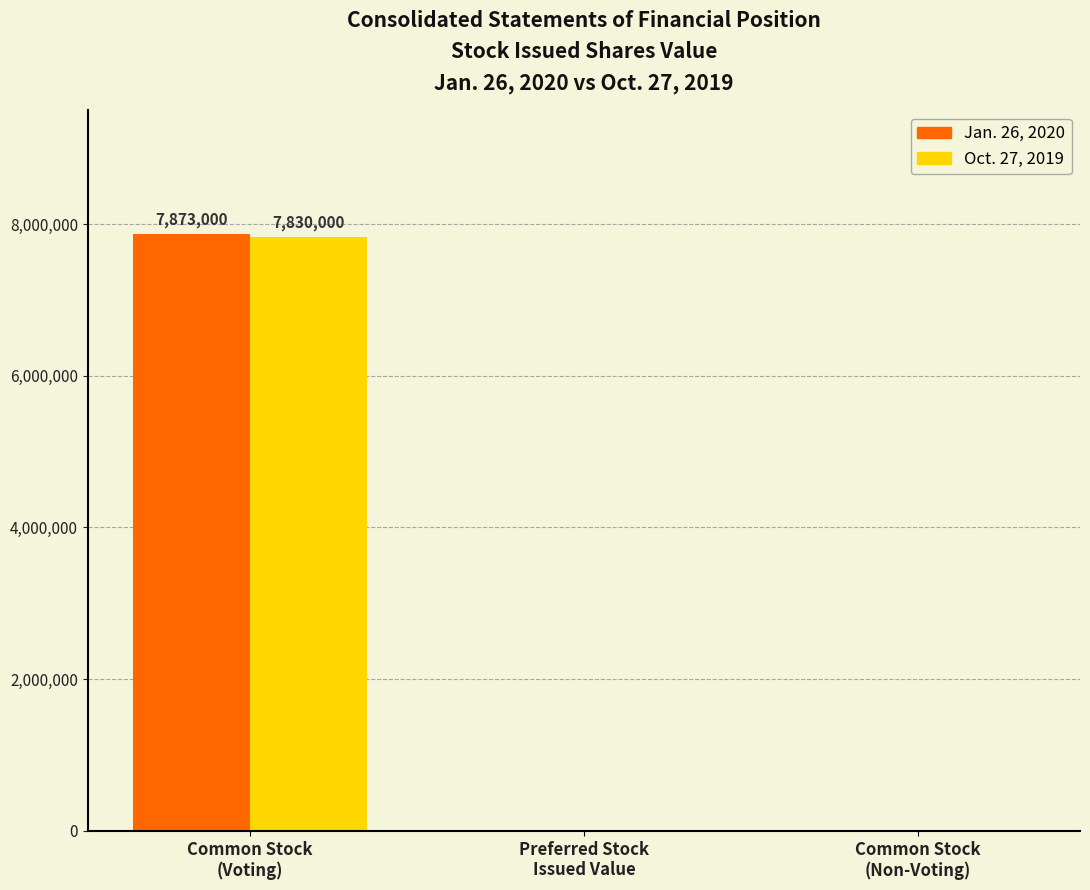

What is the smallest value displayed?

7830000